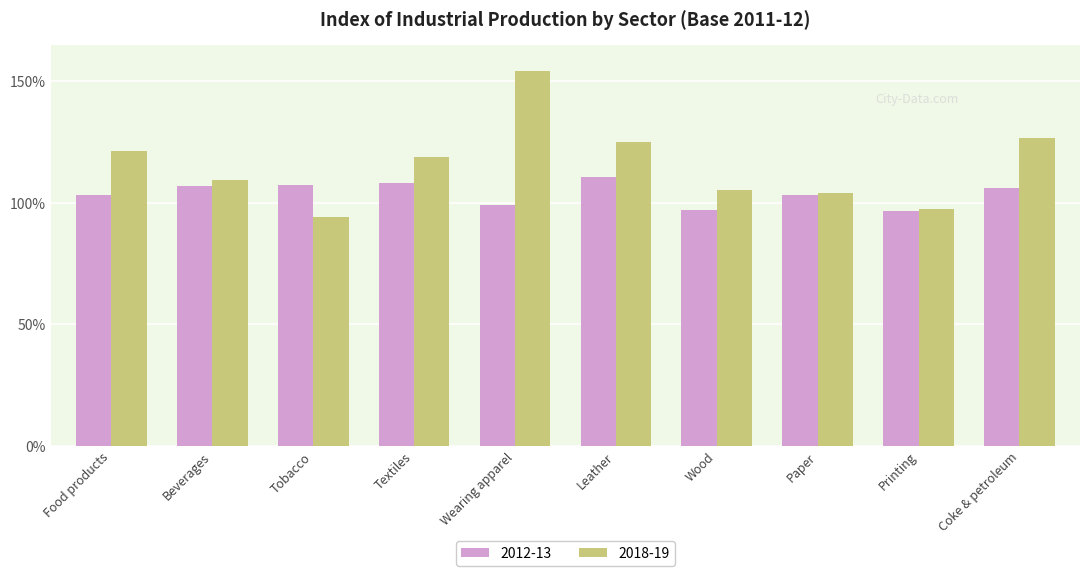

The value of 2012-13 at Wearing apparel is 99.0. True or false?

True